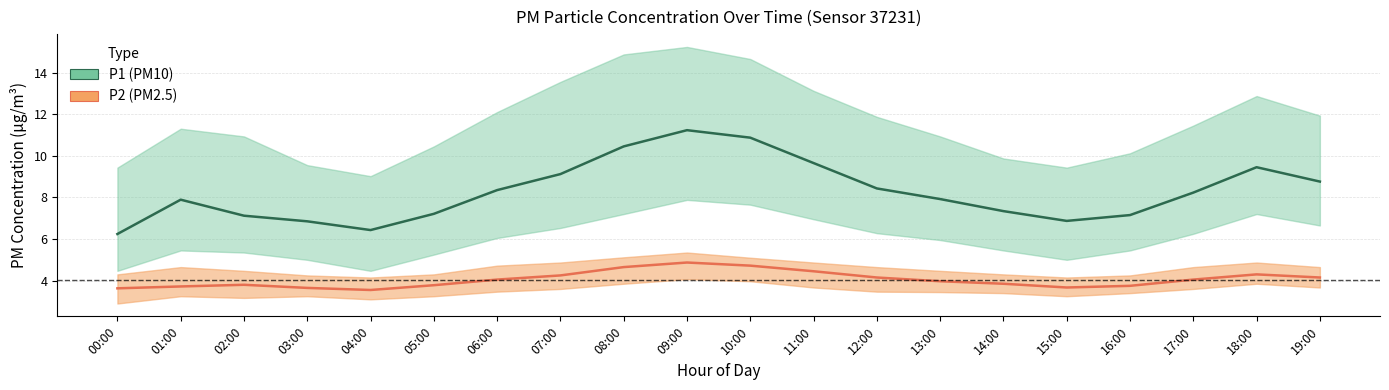

Does the chart display data point markers on the line(s)?

No